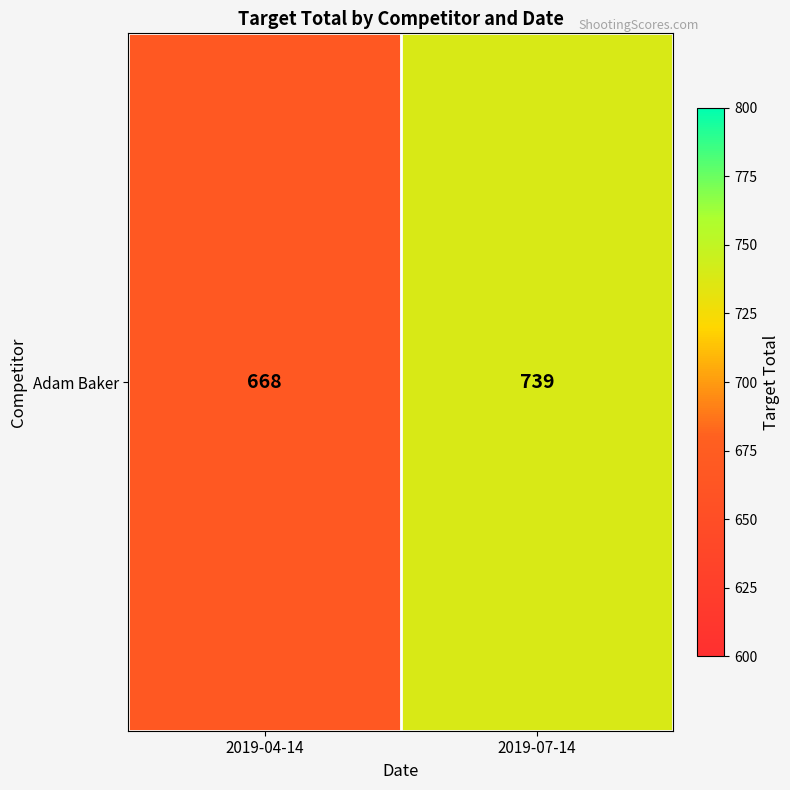

What is the maximum value shown in the chart?

739